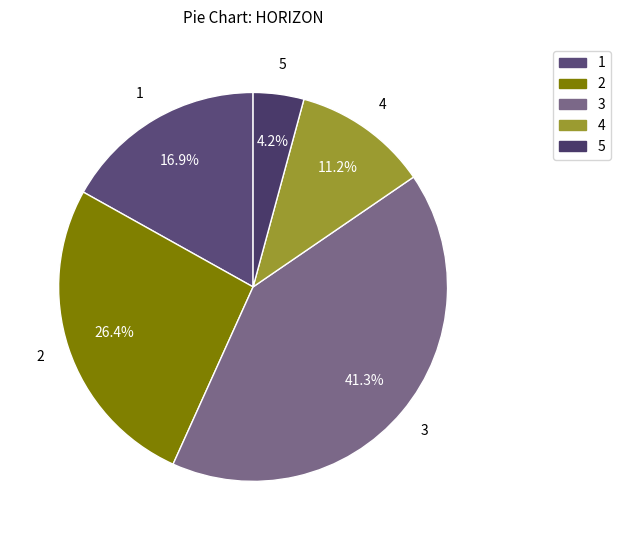

Which slice is the largest?

3